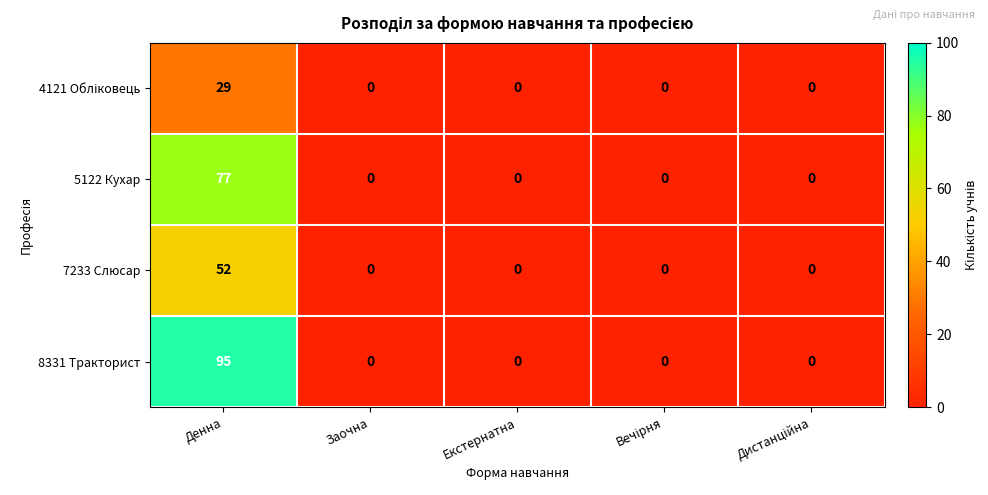

What is the difference between the maximum and second lowest values in the 8331 Тракторист series?

95